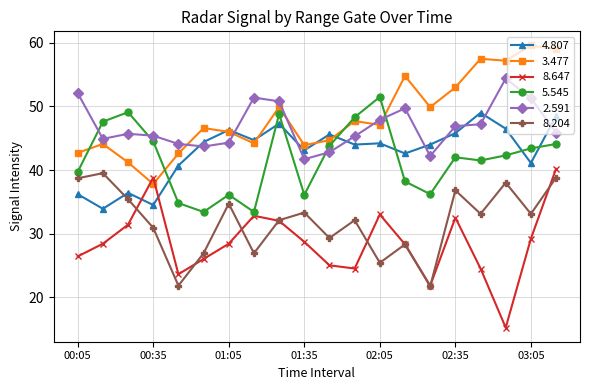

What is the value of the 5.545 point at the 12th from the left?

48.3